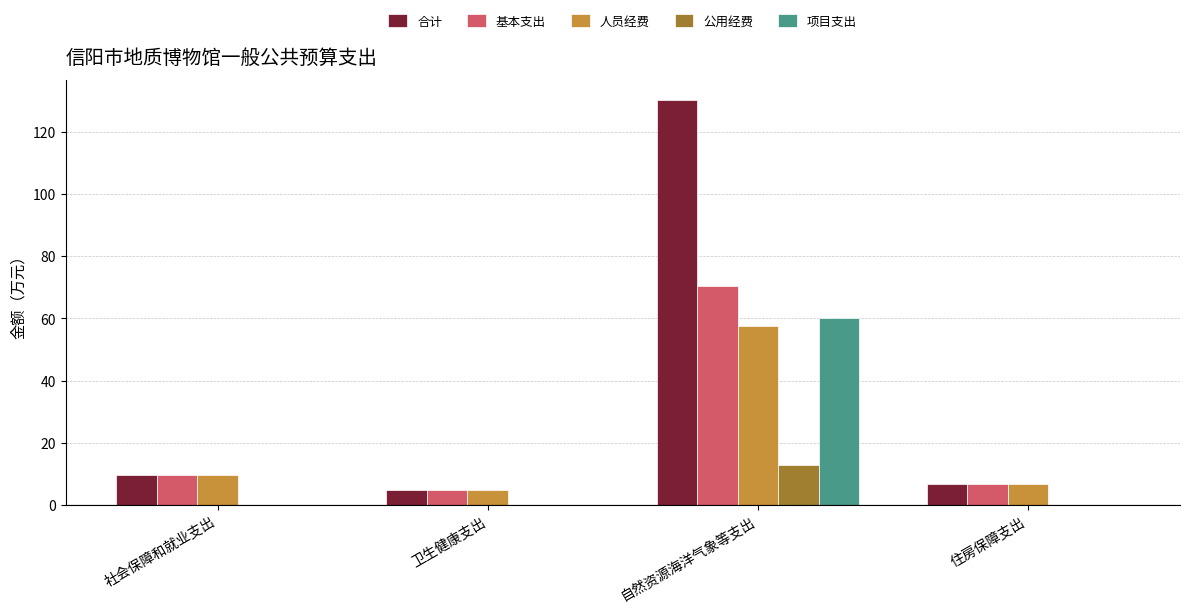

Where does the 基本支出 series first go above 9?

社会保障和就业支出